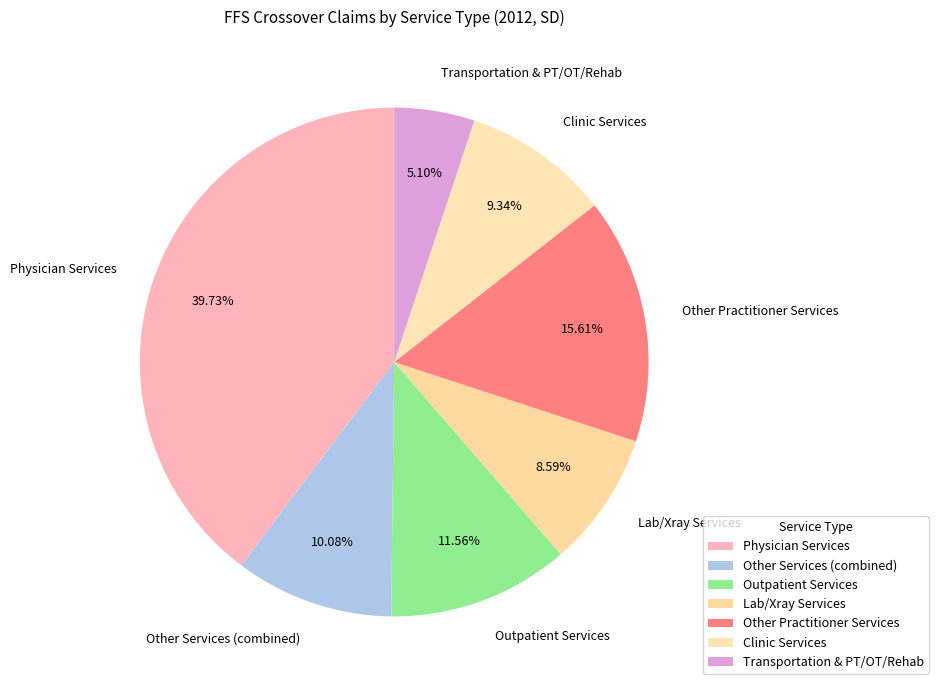

Does any single category account for the majority?

No